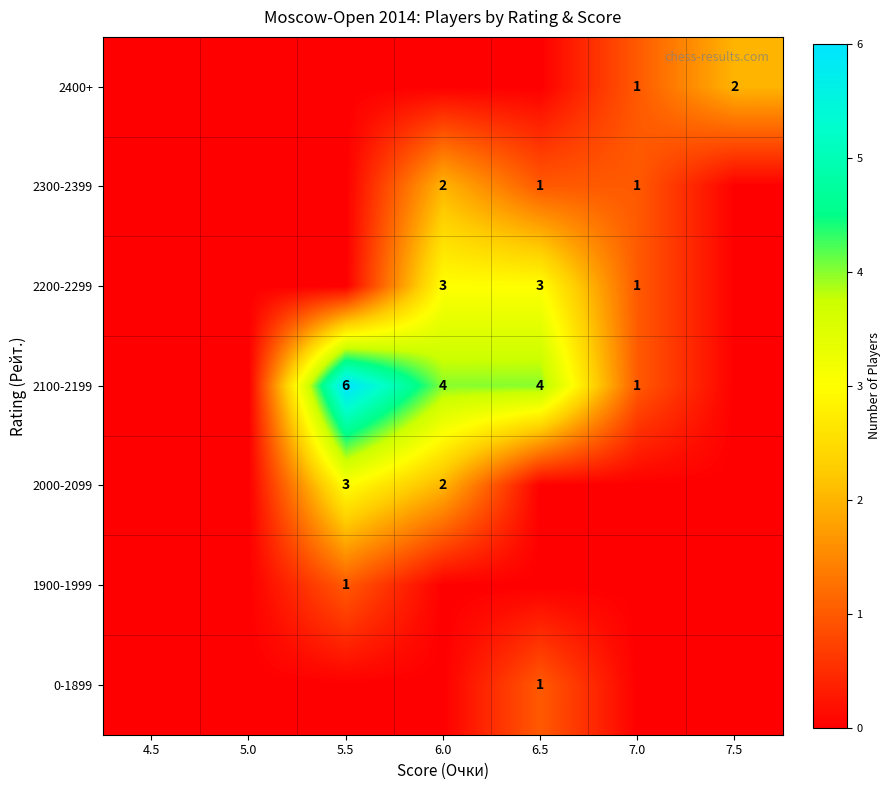

Is the value of 2400+ at 7.5 greater than the value of 2300-2399 at 7.0?

Yes